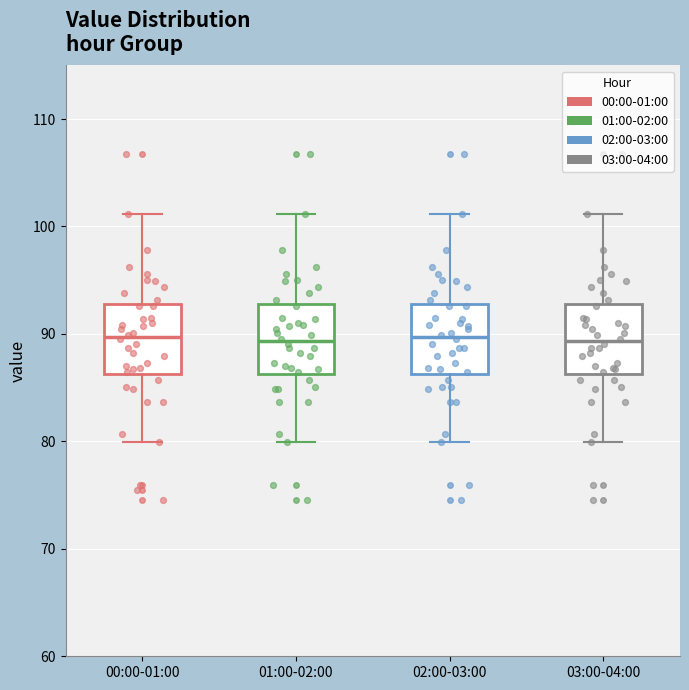

Where does the upper whisker of the box for 03:00-04:00 end on the y-axis? The values are not printed on the chart, so give them approximately, as read against the axis.

101